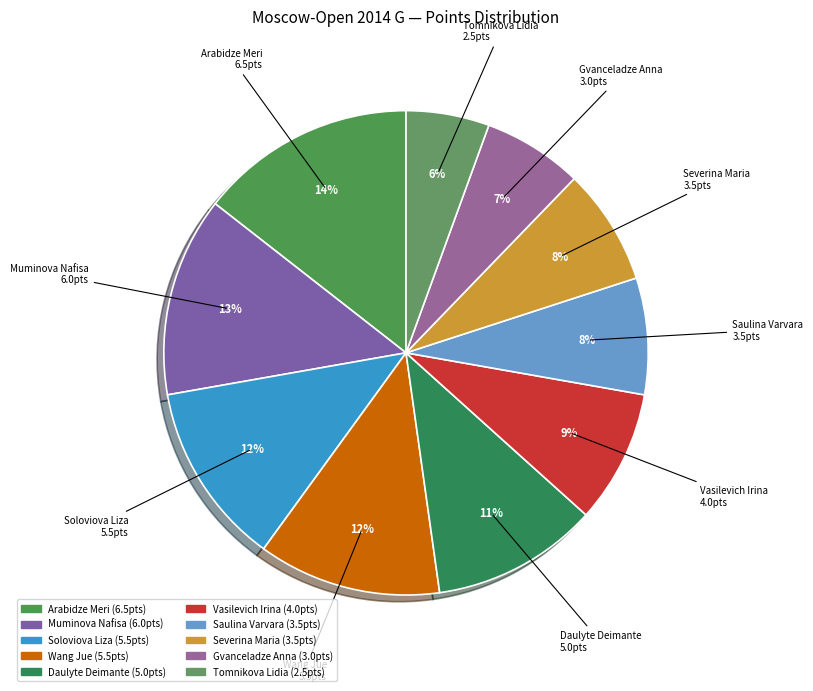

Does Gvanceladze Anna account for over 50% of the chart?

No